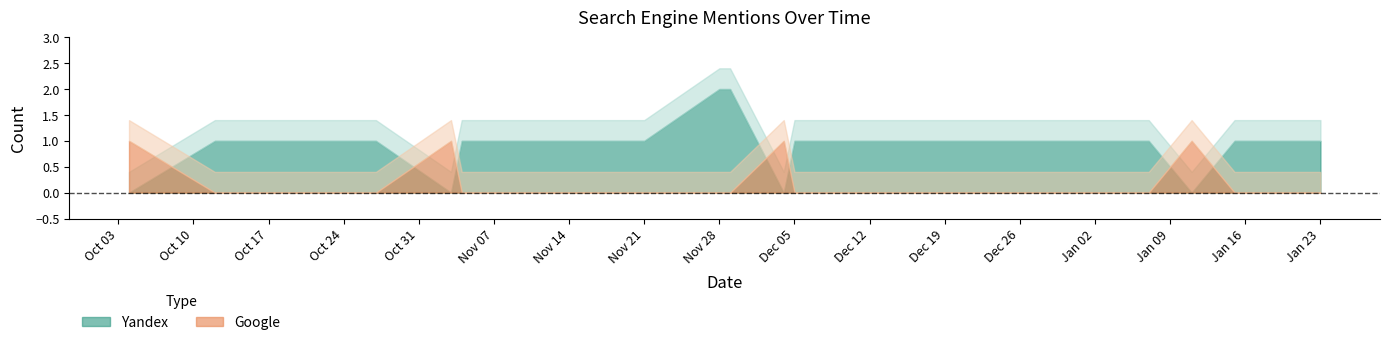

Reading left to right, transcribe all the data shown in this chart.

Yandex: 2017-10-04=0	2017-10-12=1	2017-10-27=1	2017-11-03=0	2017-11-04=1	2017-11-15=1	2017-11-21=1	2017-11-28=2	2017-11-29=2	2017-12-04=0	2017-12-05=1	2017-12-14=1	2017-12-21=1	2017-12-31=1	2018-01-05=1	2018-01-07=1	2018-01-11=0	2018-01-15=1	2018-01-23=1
Google: 2017-10-04=1	2017-10-12=0	2017-10-27=0	2017-11-03=1	2017-11-04=0	2017-11-15=0	2017-11-21=0	2017-11-28=0	2017-11-29=0	2017-12-04=1	2017-12-05=0	2017-12-14=0	2017-12-21=0	2017-12-31=0	2018-01-05=0	2018-01-07=0	2018-01-11=1	2018-01-15=0	2018-01-23=0